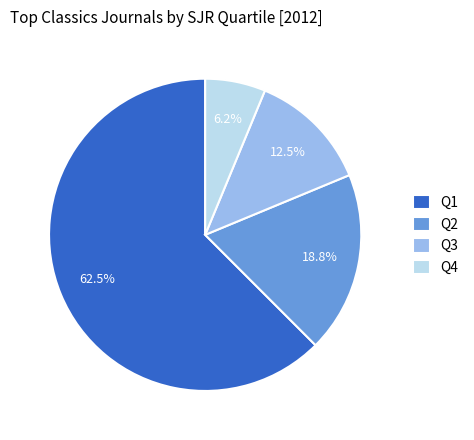

Which has a higher value, Q1 or Q2?

Q1